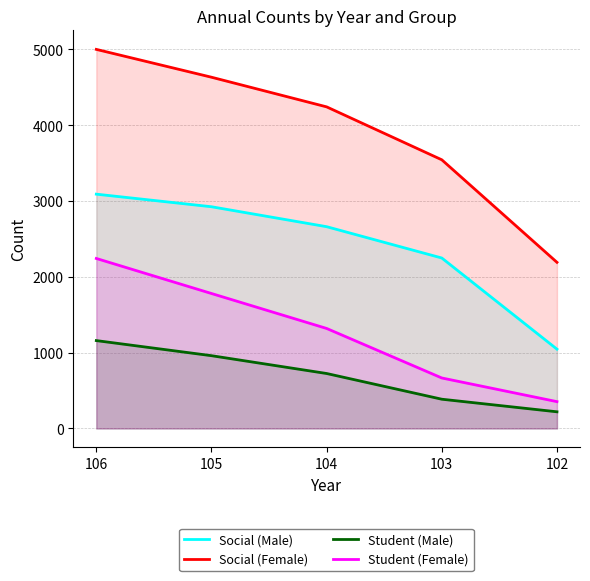

At which category is the sum across all series the highest?

106